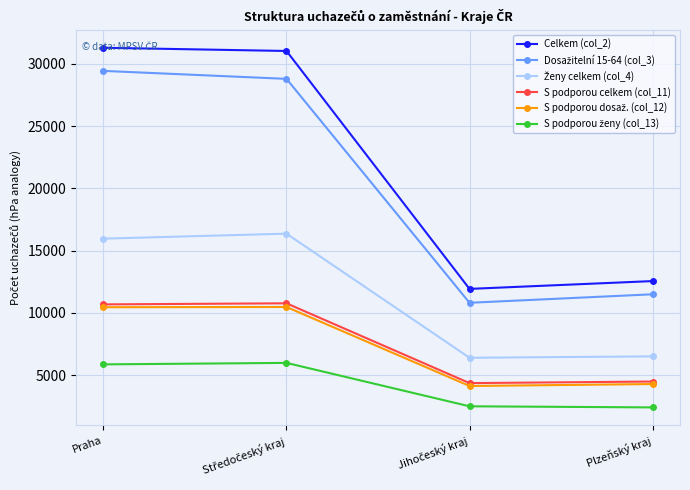

Which series has the largest total across all categories?

Celkem (col_2)